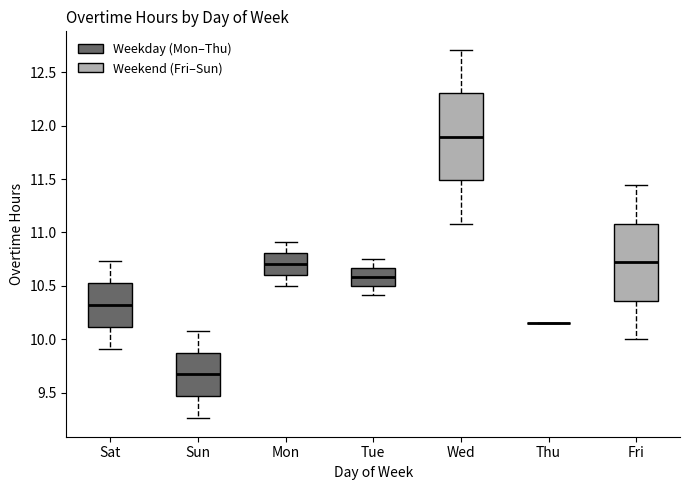

Which box is the tallest, from its lower edge to its upper edge?

Wed